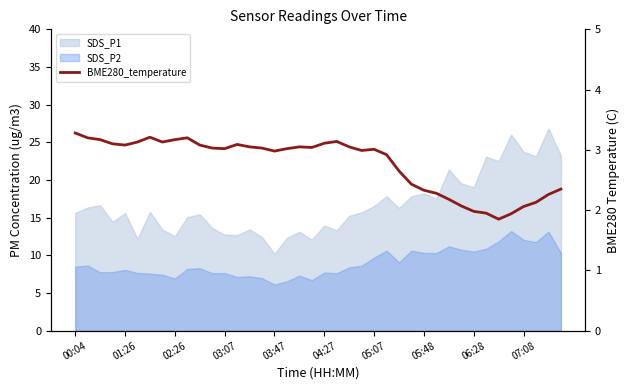

How many data points are above 3?

23